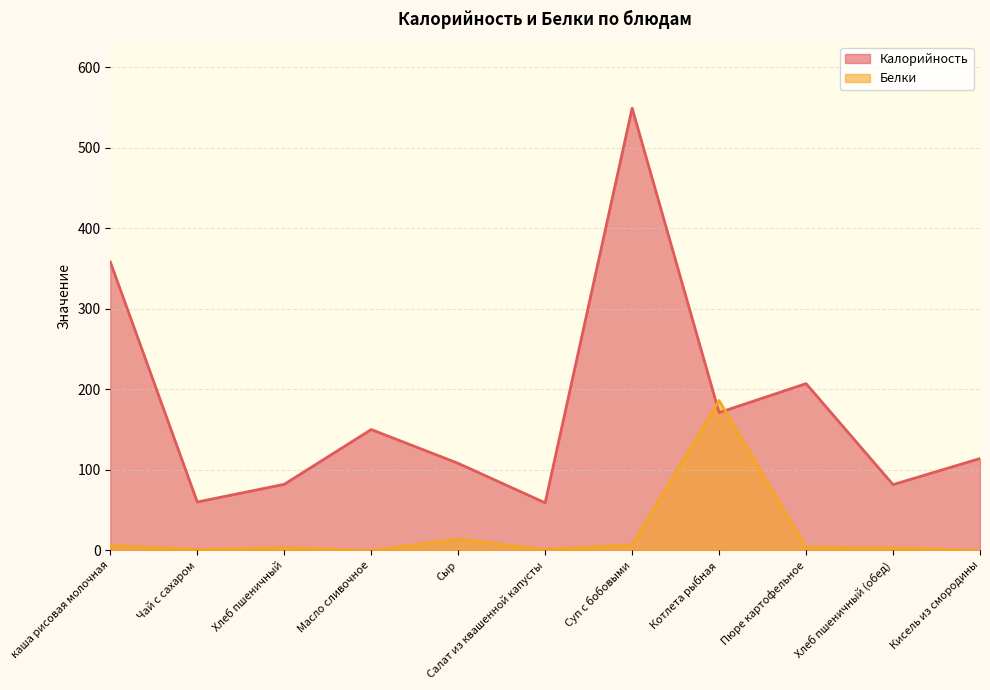

True or false: Белки and Калорийность cross at least once.

True